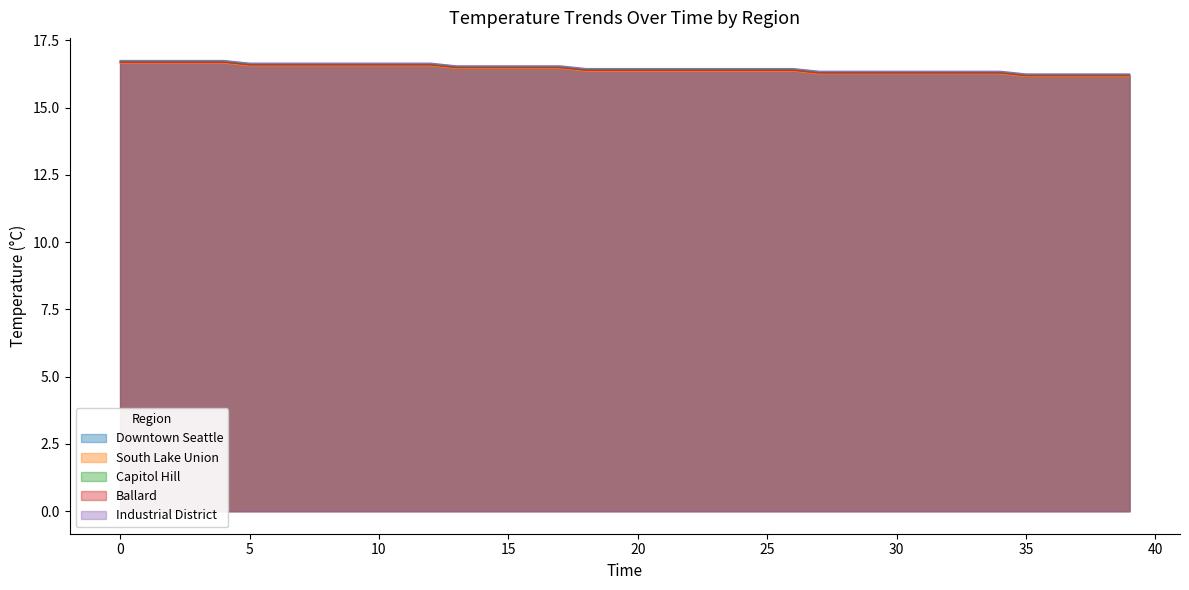

How many lines are shown in the chart?

5